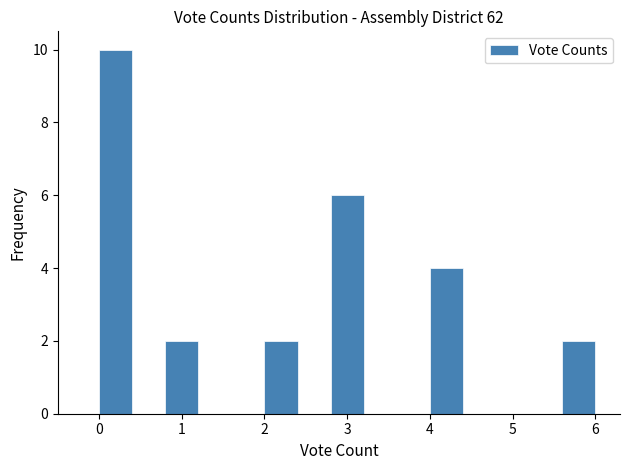

Reading left to right, transcribe this chart: for each bar, give the range it covers on the x-axis and its height. The values are not printed on the chart, so give them approximately, as read against the axis.

0.0 to 0.4: 10
0.4 to 0.8: 0
0.8 to 1.2: 2
1.2 to 1.6: 0
1.6 to 2.0: 0
2.0 to 2.4: 2
2.4 to 2.8: 0
2.8 to 3.2: 6
3.2 to 3.6: 0
3.6 to 4.0: 0
4.0 to 4.4: 4
4.4 to 4.8: 0
4.8 to 5.2: 0
5.2 to 5.6: 0
5.6 to 6.0: 2